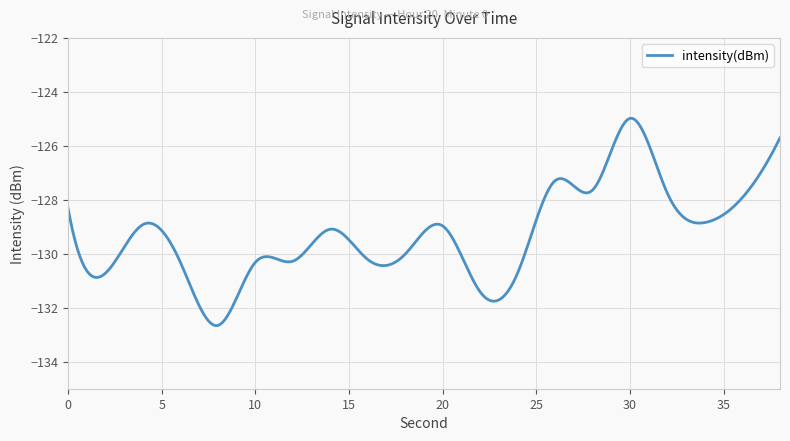

What is the maximum value shown in the chart?

-125.0